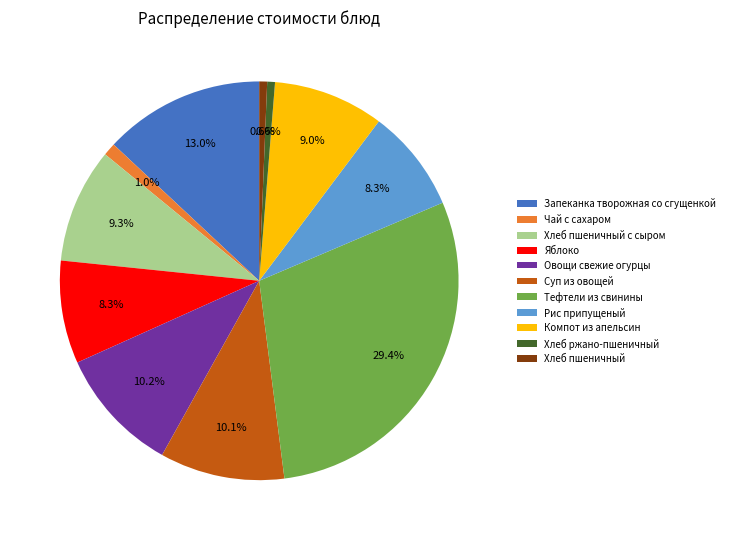

Does Яблоко represent more than half of the total?

No